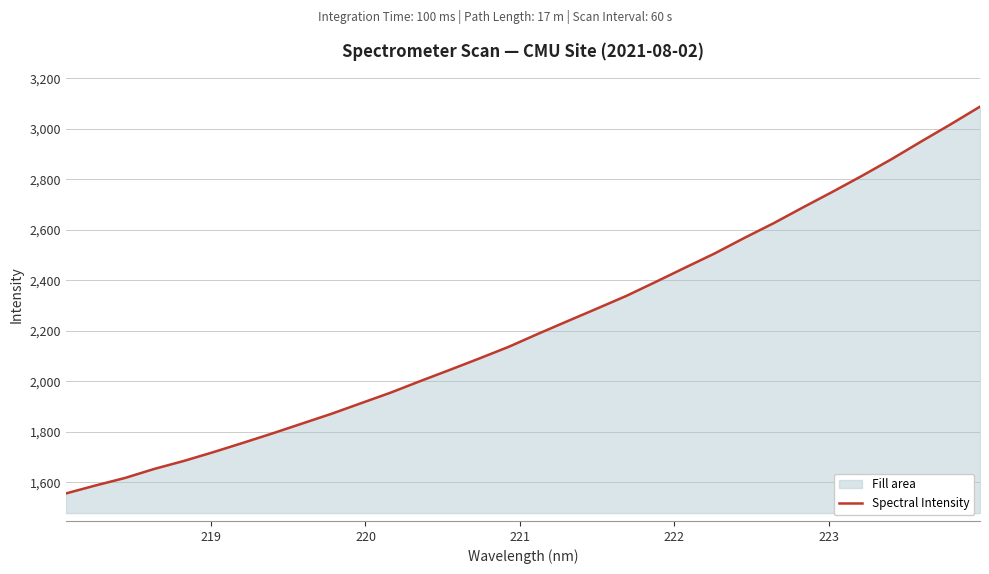

What is the value of the 5th point from the left?

1685.4